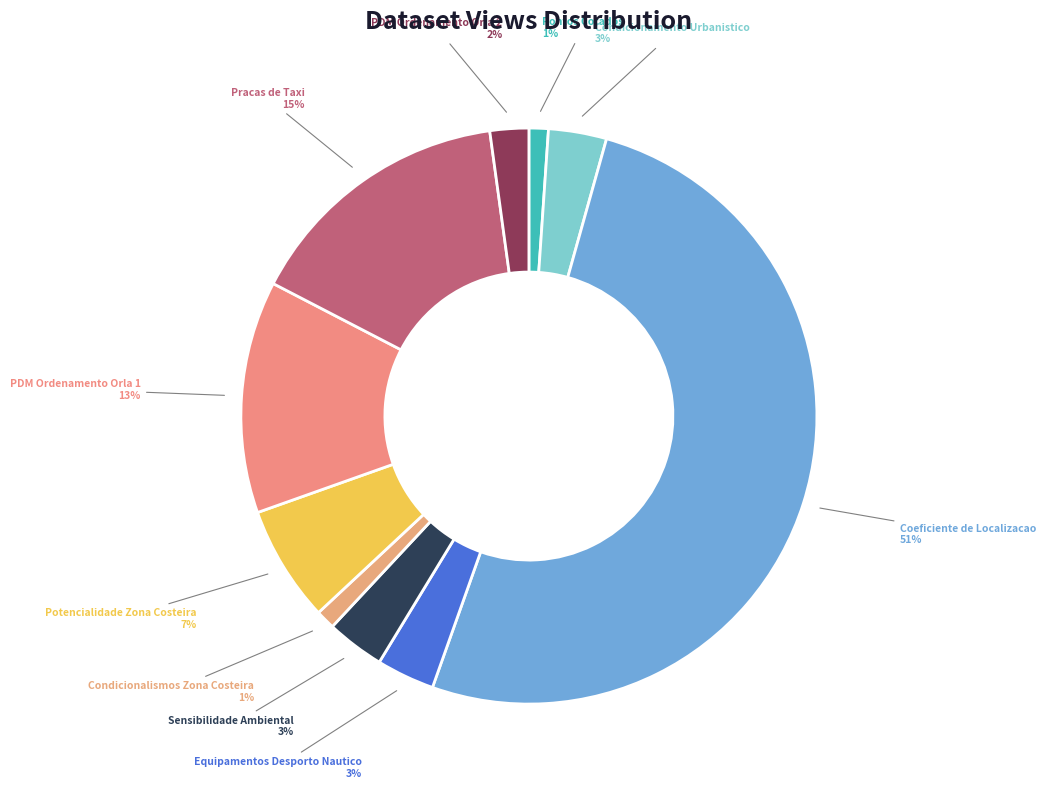

Is the sum of Pracas de Taxi and PDM Ordenamento Orla 1 greater than half?

No